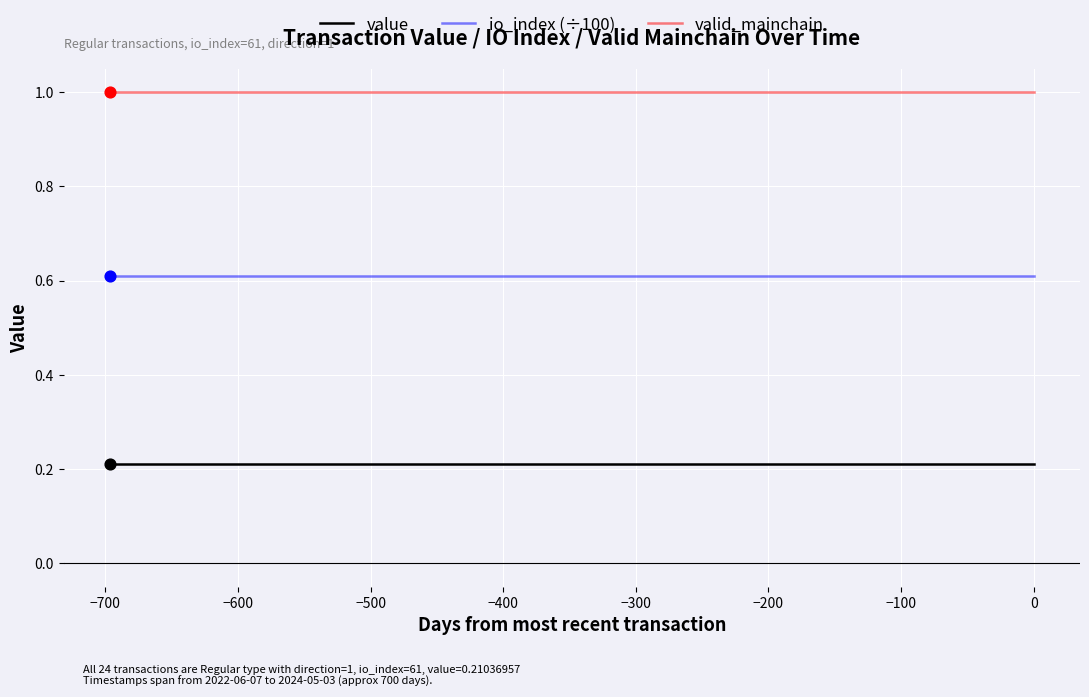

Which series contains the lowest Y value?

value